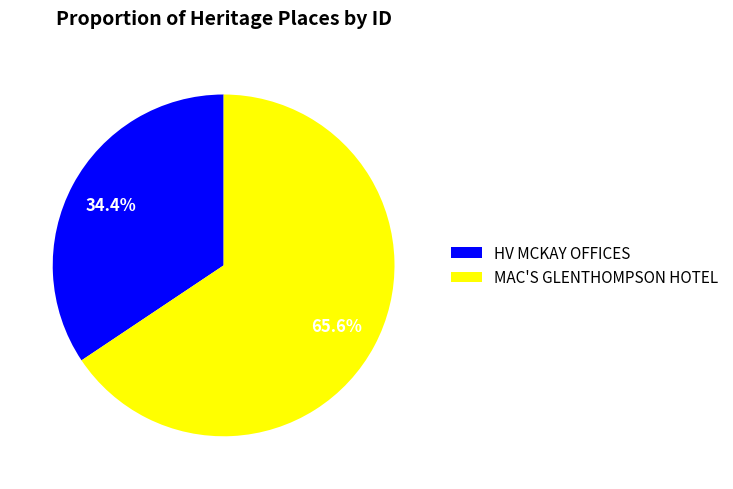

Rank the categories by value from lowest to highest.

HV MCKAY OFFICES, MAC'S GLENTHOMPSON HOTEL